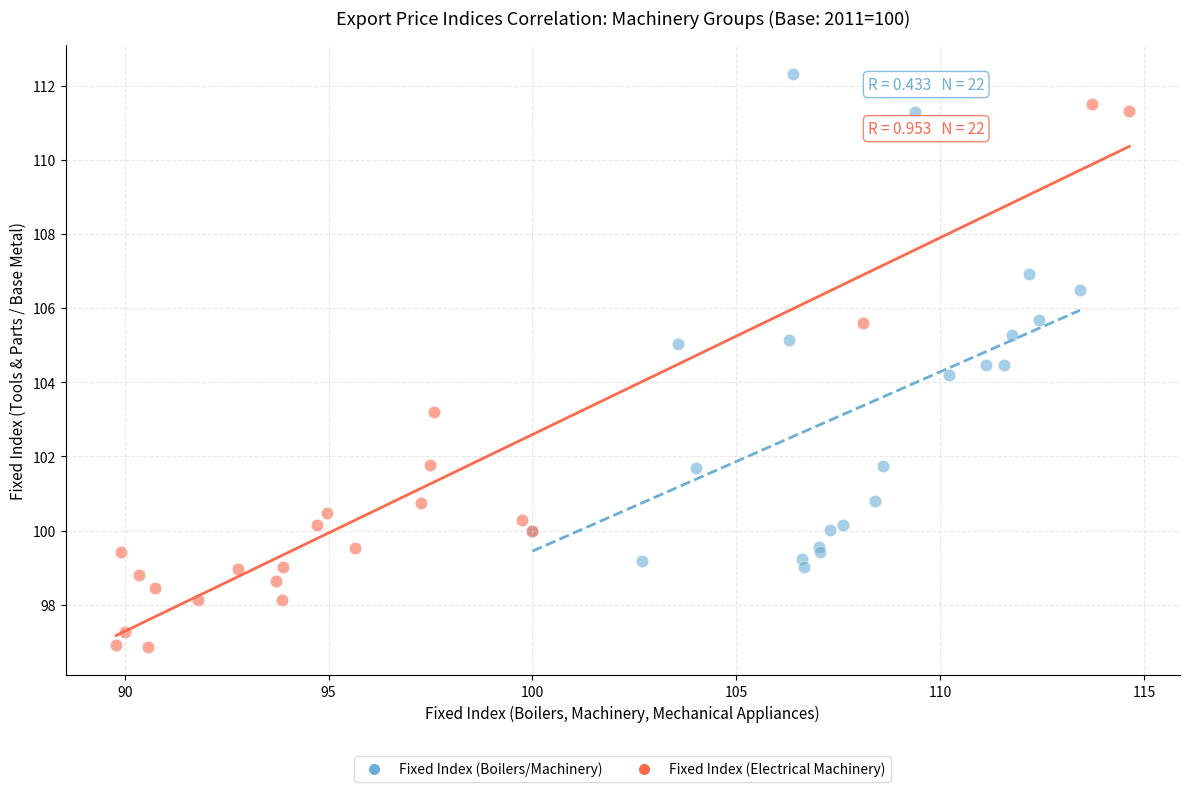

Which series reaches the minimum Y coordinate?

Fixed Index (Electrical Machinery)